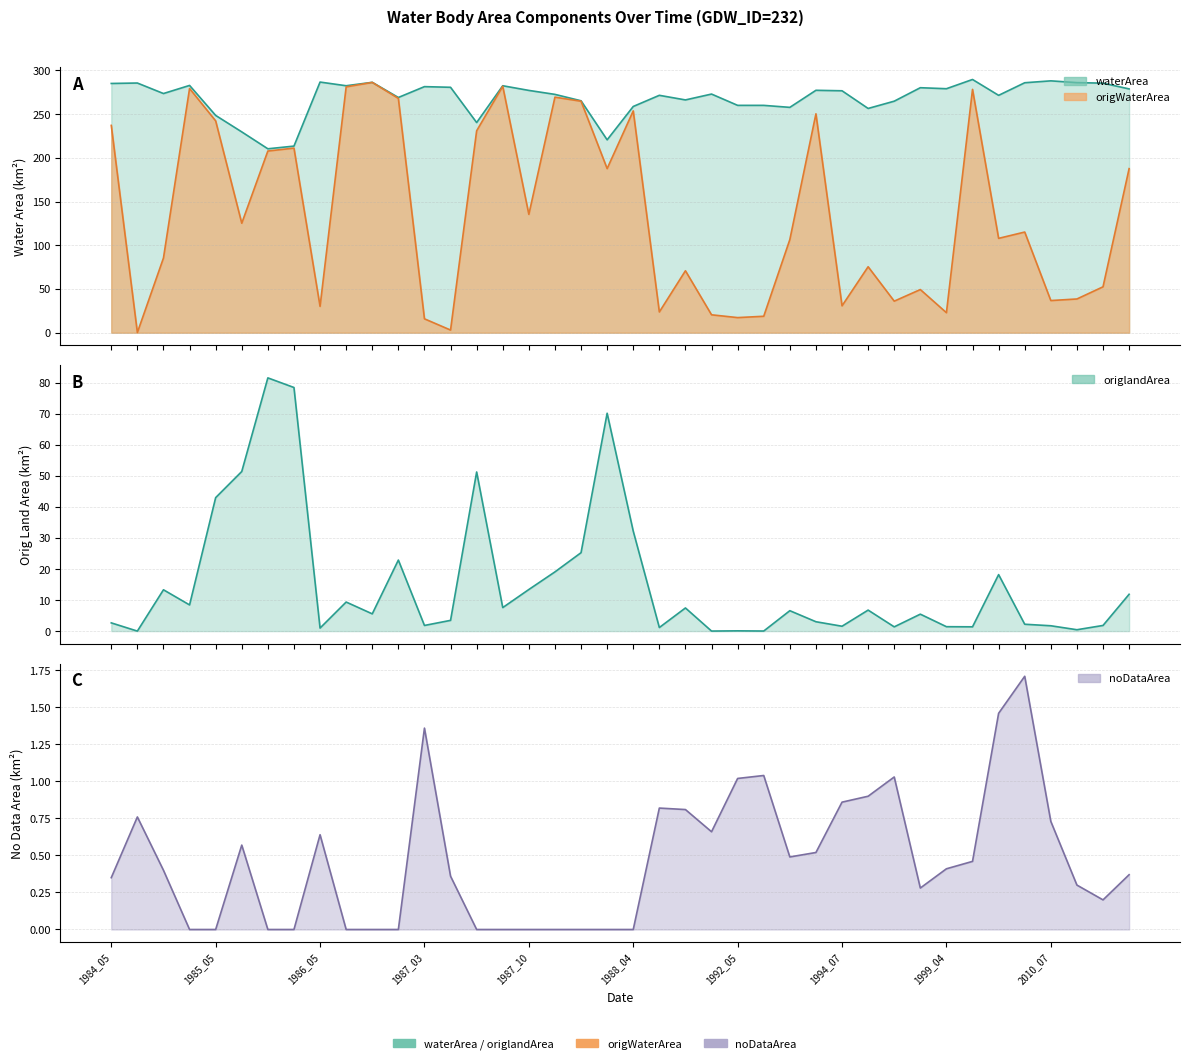

At how many categories does at least one series exceed 164?

40